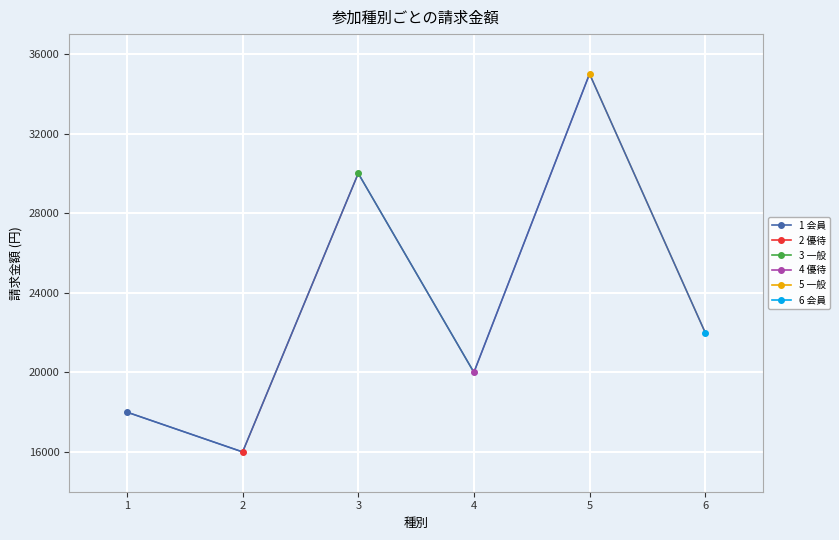

Reading left to right, what are all the values shown in this chart?

18000	16000	30000	20000	35000	22000